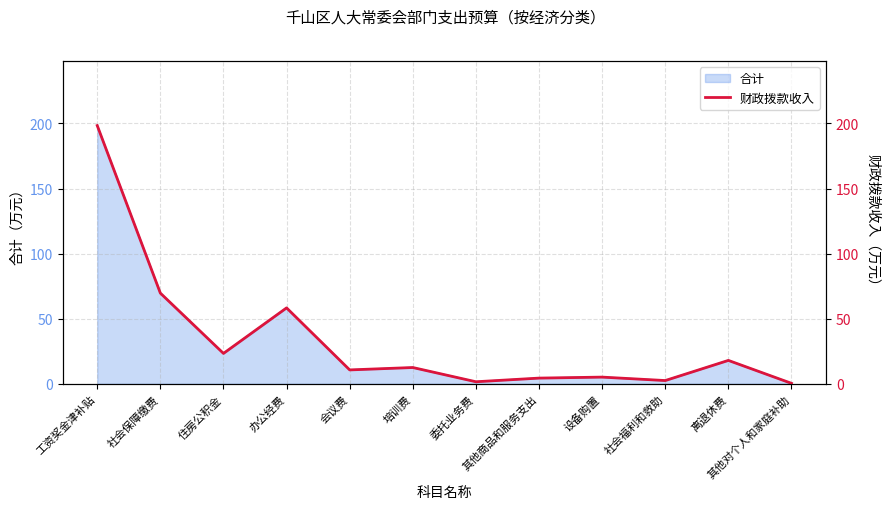

What position from the right is 委托业务费?

6